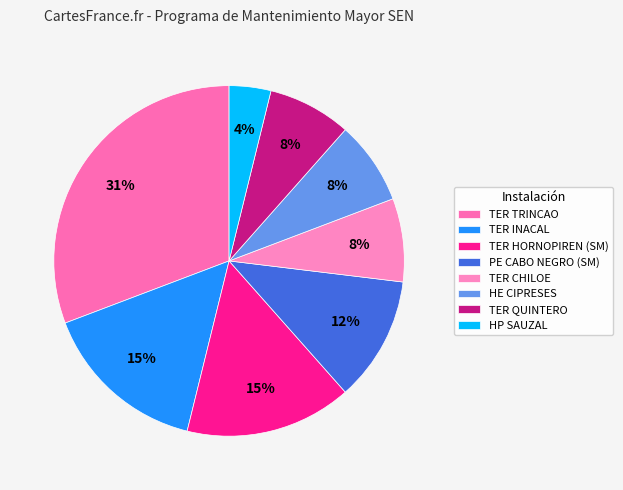

What is the largest slice in the pie chart?

TER TRINCAO